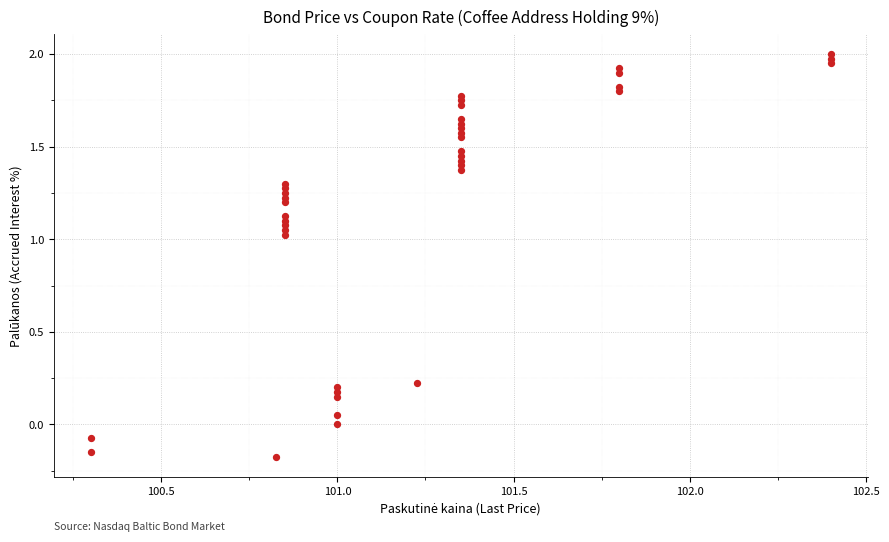

What is the range of X values (max minus min)?

2.1